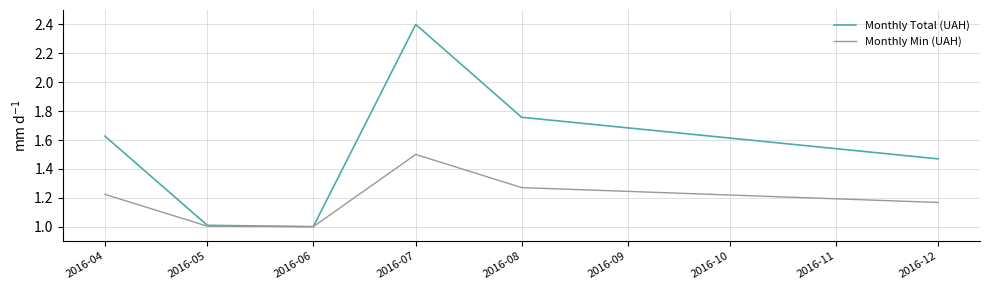

What is the highest value of the Monthly Total (UAH) series?

2.4